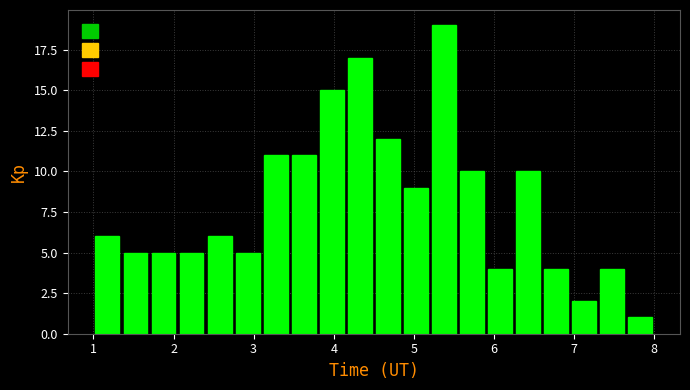

Read against the x-axis, roughly where is the centre of the tallest bar?

5.4